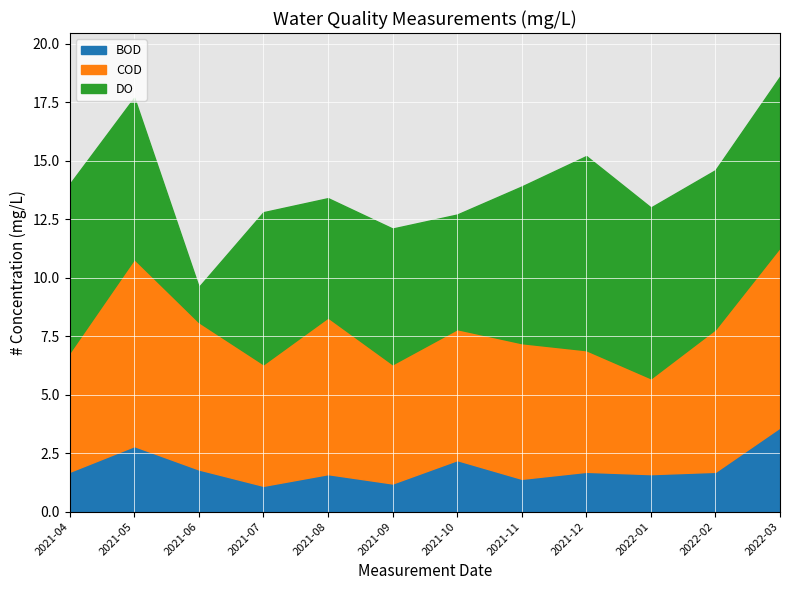

At which category is the sum across all series the highest?

2022-03